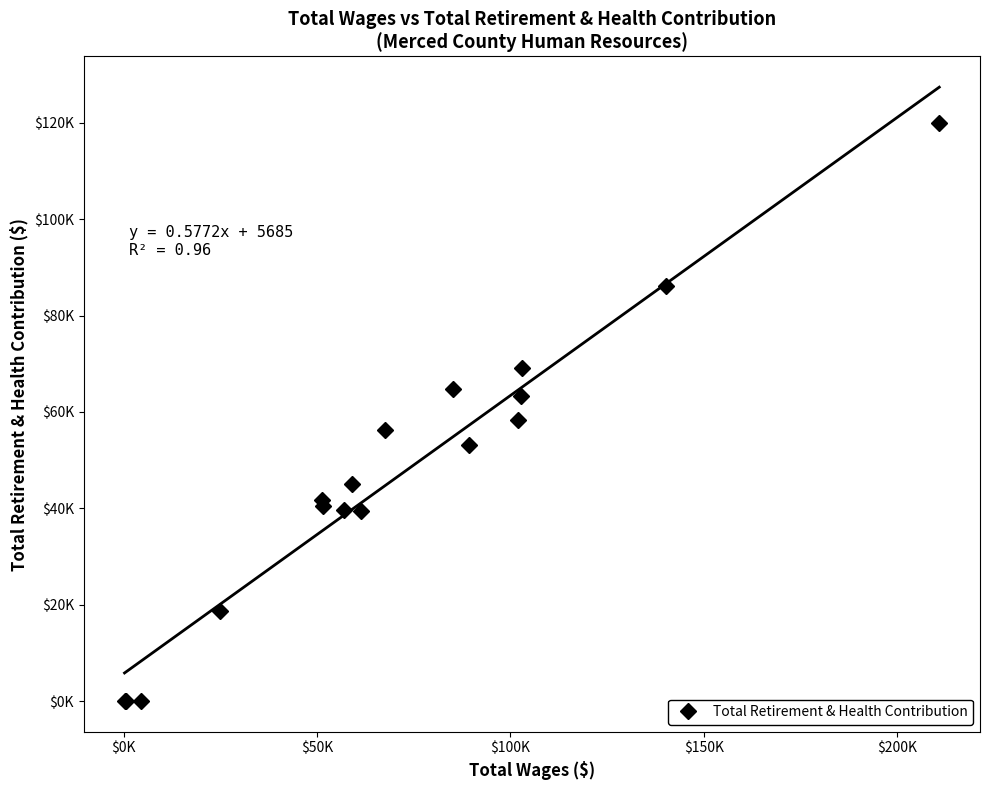

Reading left to right, list all the values displayed in this chart.

0	0	0	18709	41635	40438	39667	45127	39430	56183	64759	53151	58341	63251	69124	86239	119917